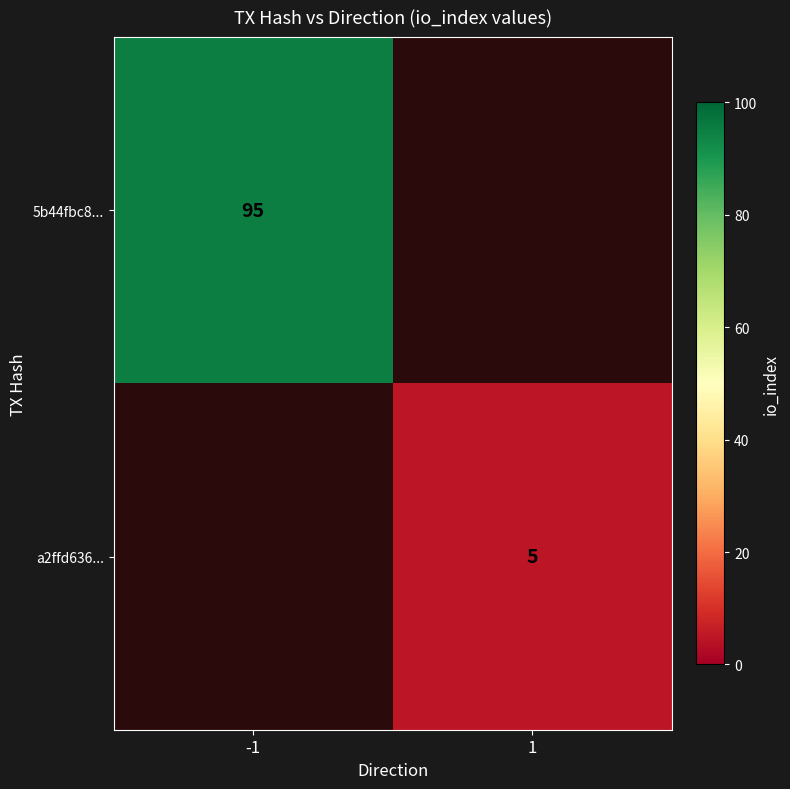

True or false: a2ffd636... has a value of 5 at 1.

True